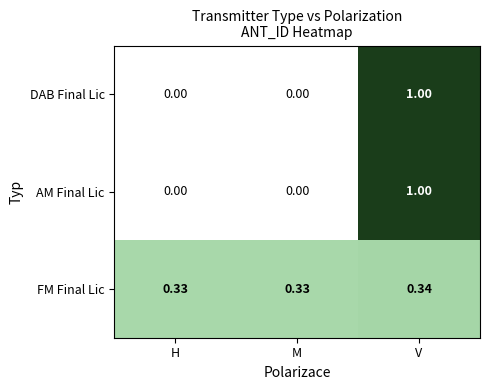

At which label does DAB Final Lic reach its minimum?

H